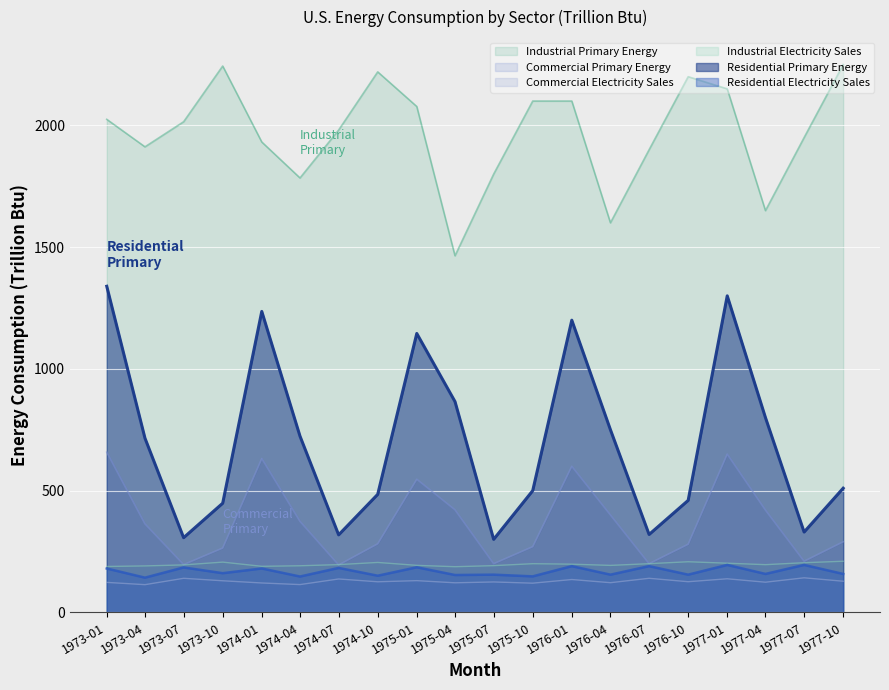

True or false: Commercial Primary Energy and Residential Electricity Sales cross at least once.

False